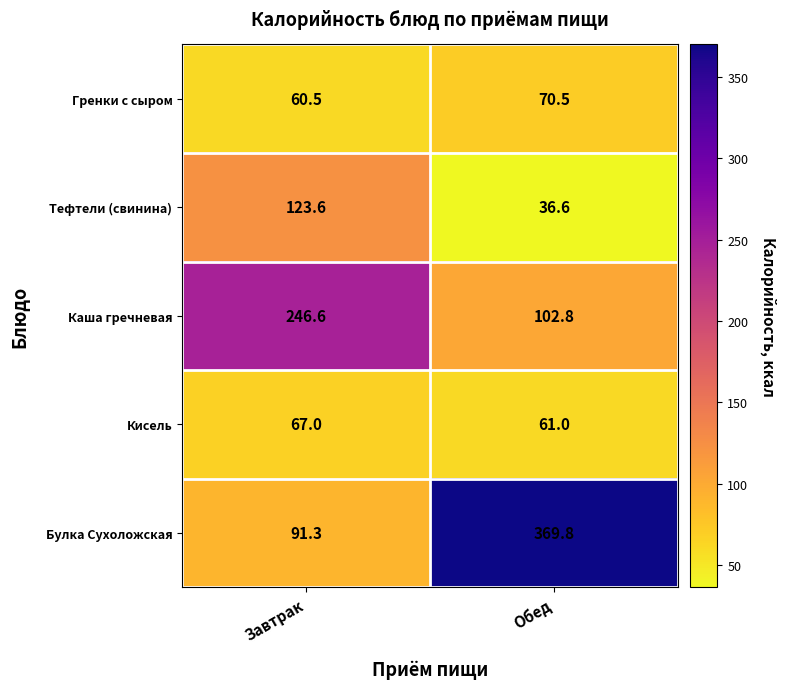

List the series in order of their peak value, highest first.

Булка Сухоложская, Каша гречневая, Тефтели (свинина), Гренки с сыром, Кисель